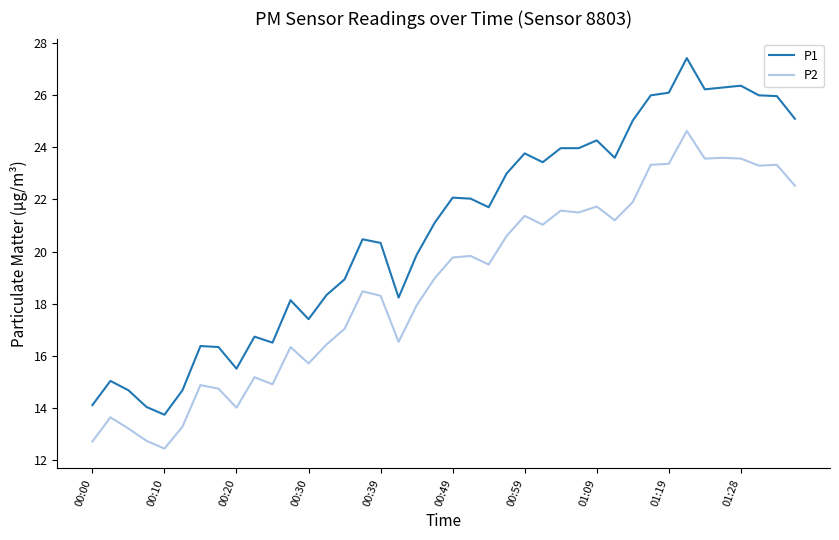

True or false: P2 and P1 cross at least once.

False